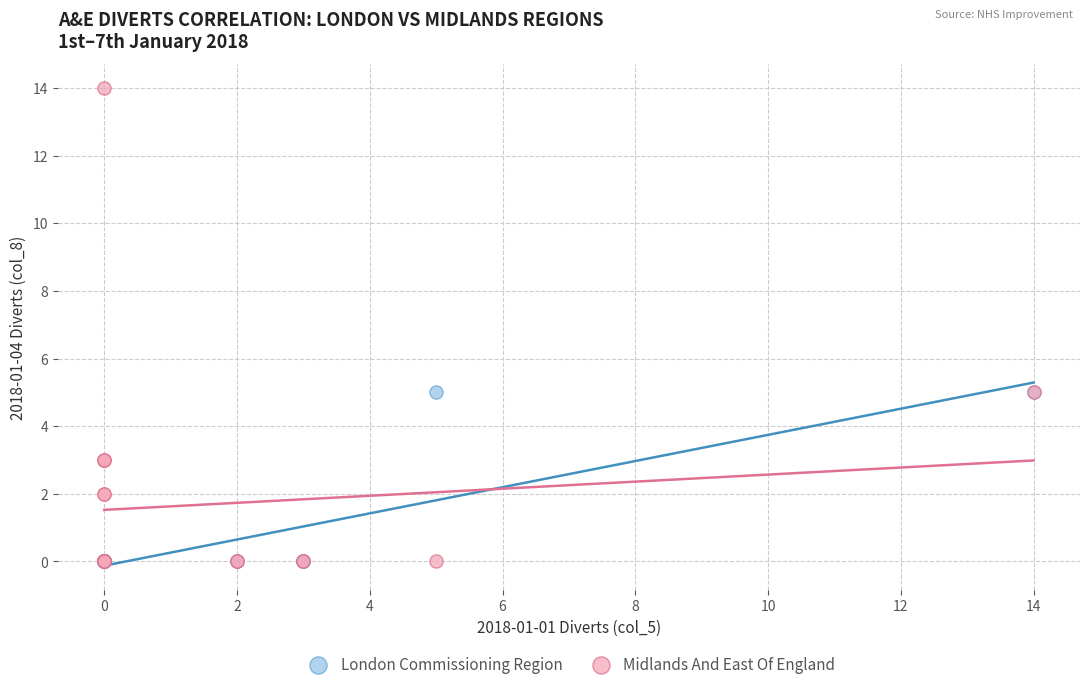

Which series reaches the maximum Y coordinate?

Midlands And East Of England